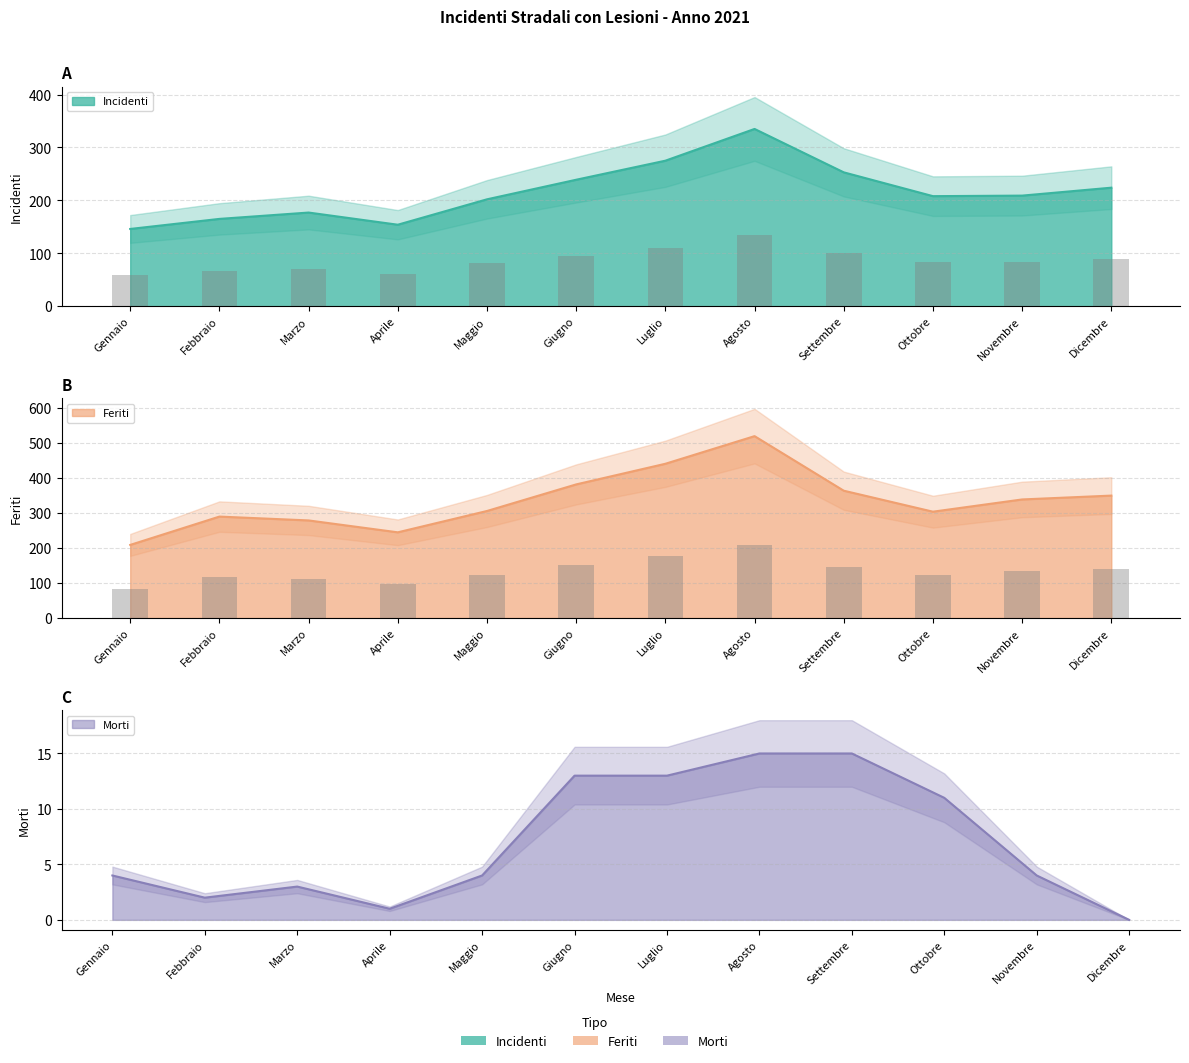

Reading right to left, list all the values displayed in this chart.

Incidenti: 224	209	208	253	335	275	239	202	154	177	165	146
Morti: 0	4	11	15	15	13	13	4	1	3	2	4
Feriti: 350	339	304	364	520	441	382	306	245	279	290	209